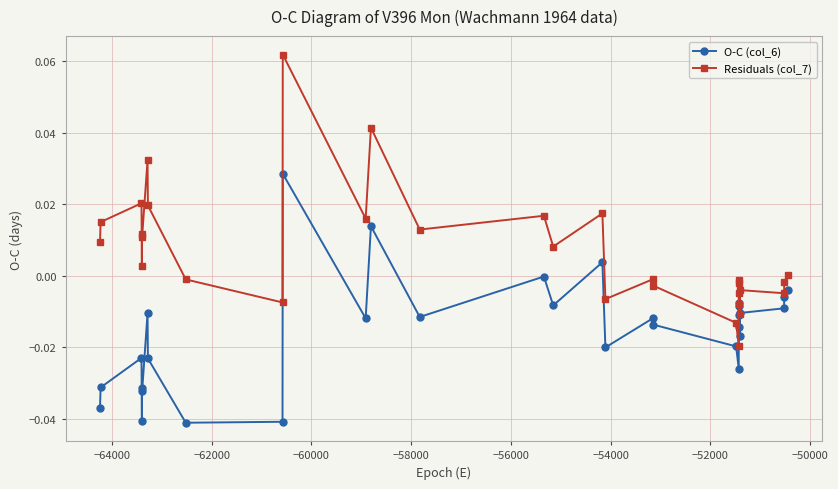

How many lines are shown in the chart?

2